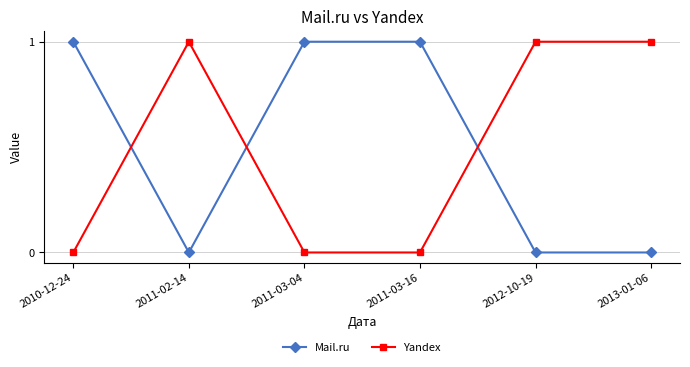

Does the chart display data point markers on the line(s)?

Yes